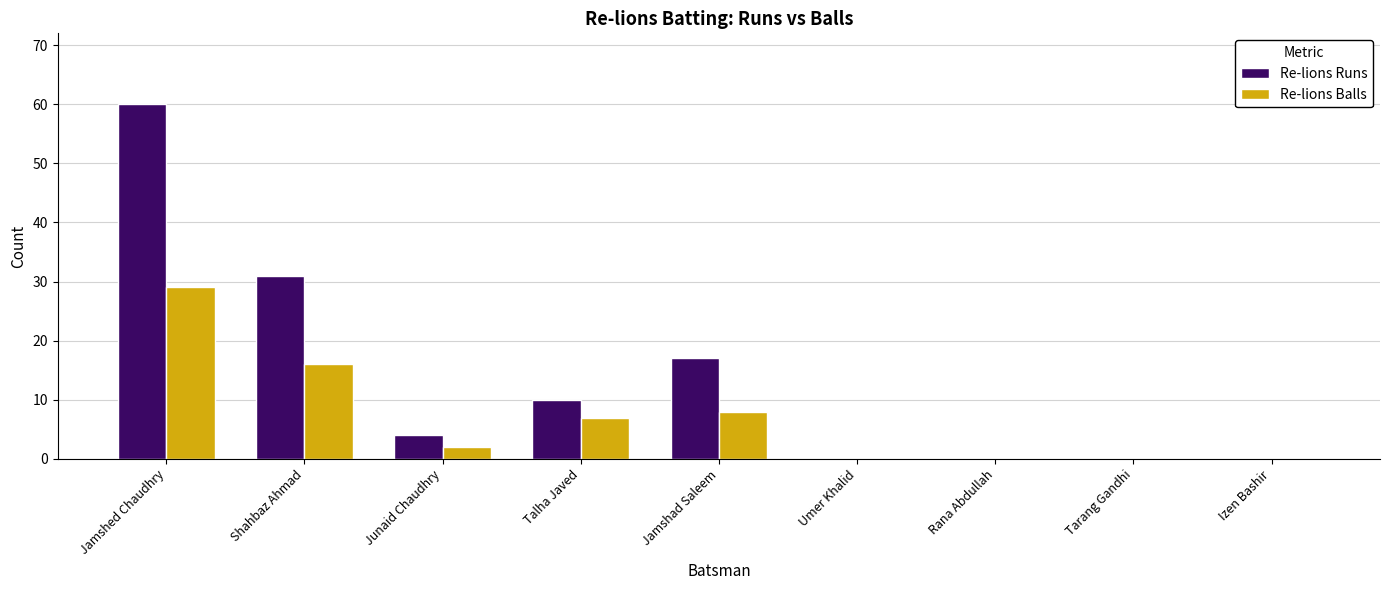

How many categories are shown in the chart?

9